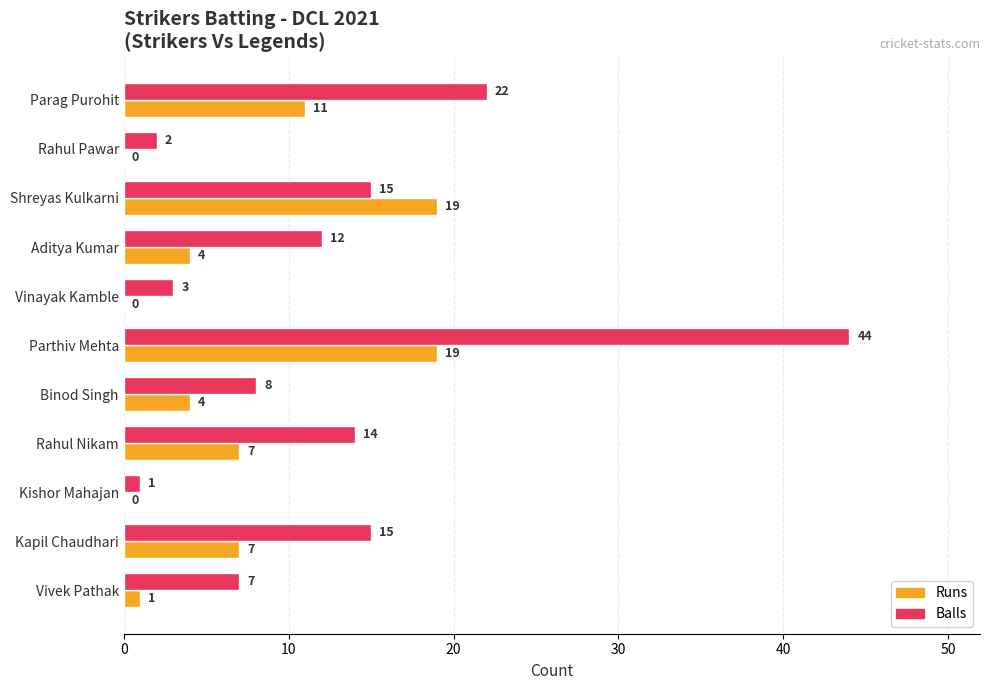

What is the maximum value shown in the chart?

44